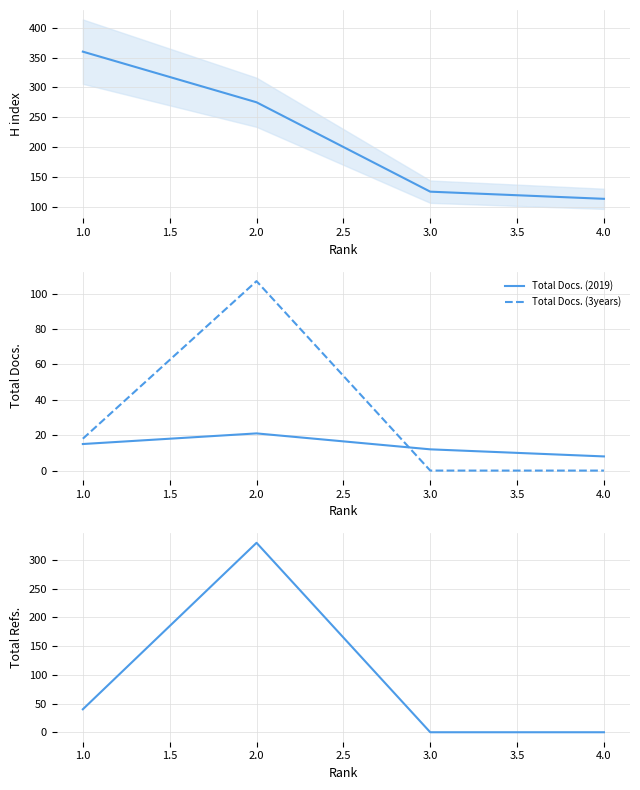

Is the value of Total Docs. (2019) at 1.0 greater than the value of Total Docs. (3years) at 3.0?

Yes